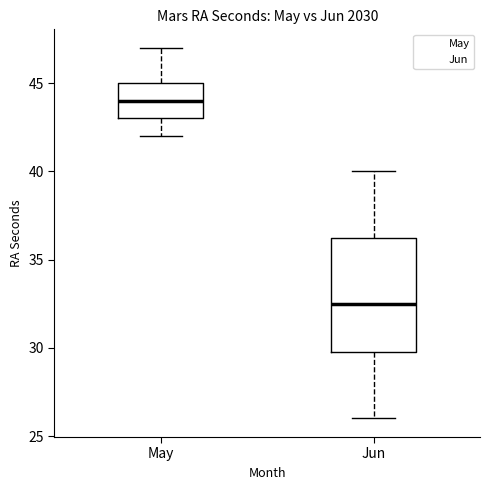

Which box's median line is the lowest?

Jun